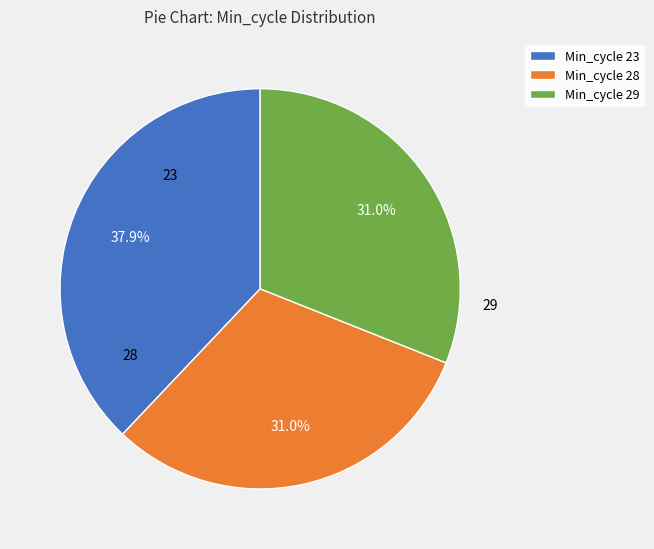

Between Min_cycle 23 and Min_cycle 29, which is larger?

Min_cycle 23